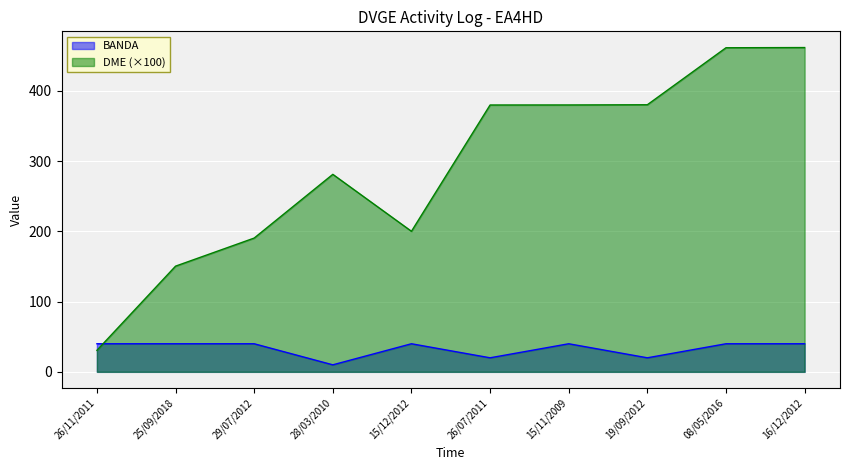

Is it true that BANDA equals 69.8 at 25/09/2018?

False